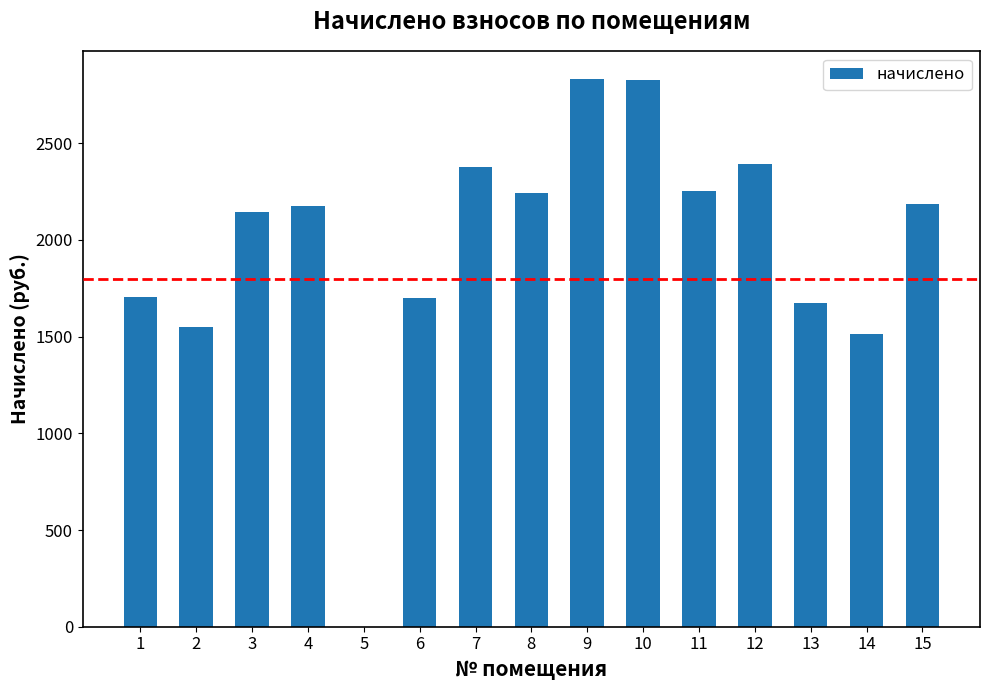

True or false: the data shows 2393.9 at 12.

True